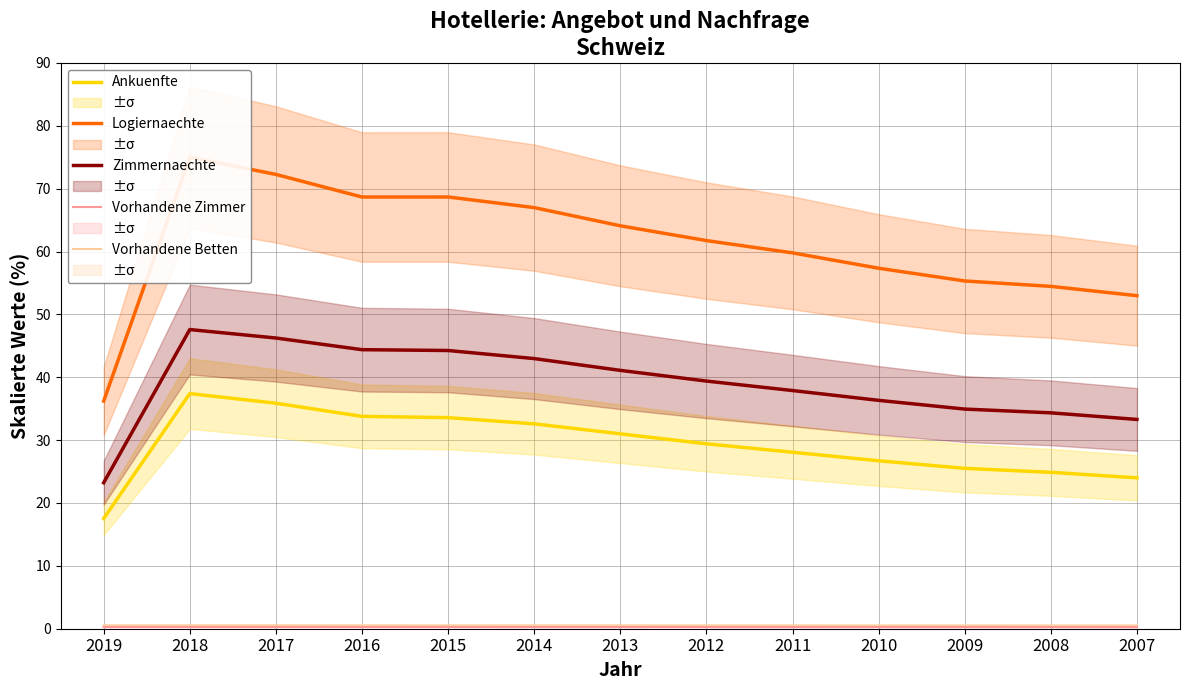

Is this an area chart (filled region under the line)?

No